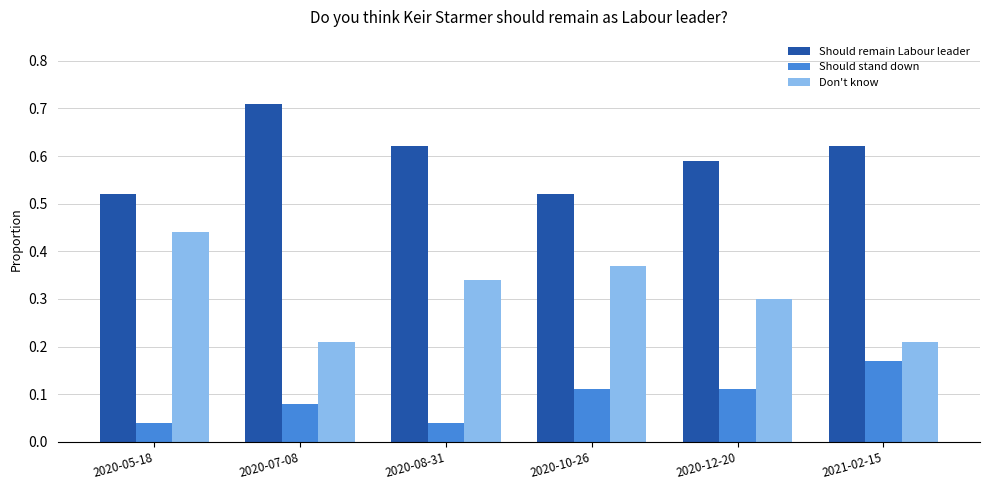

Which series has the largest total across all categories?

Should remain Labour leader